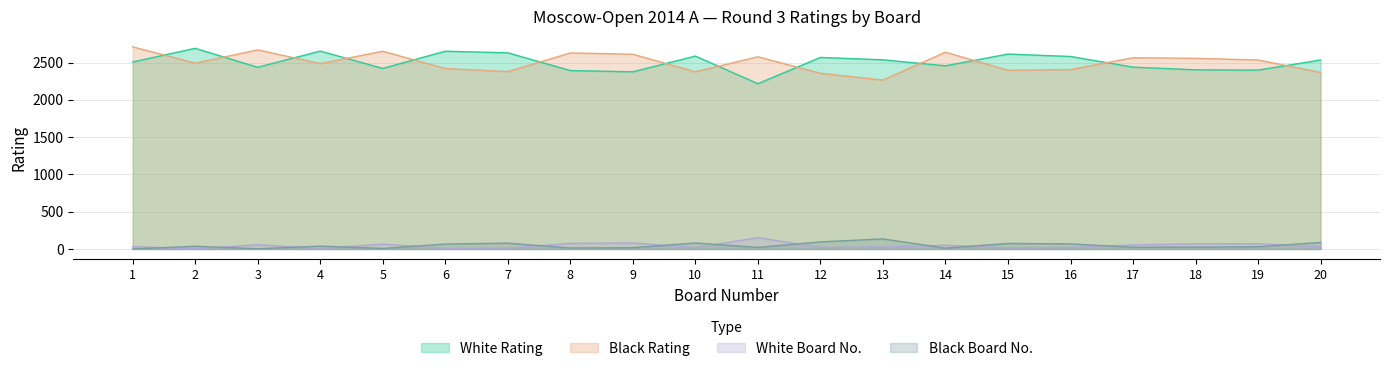

What are all the series names shown in the legend?

White Rating, Black Rating, White Board No., Black Board No.